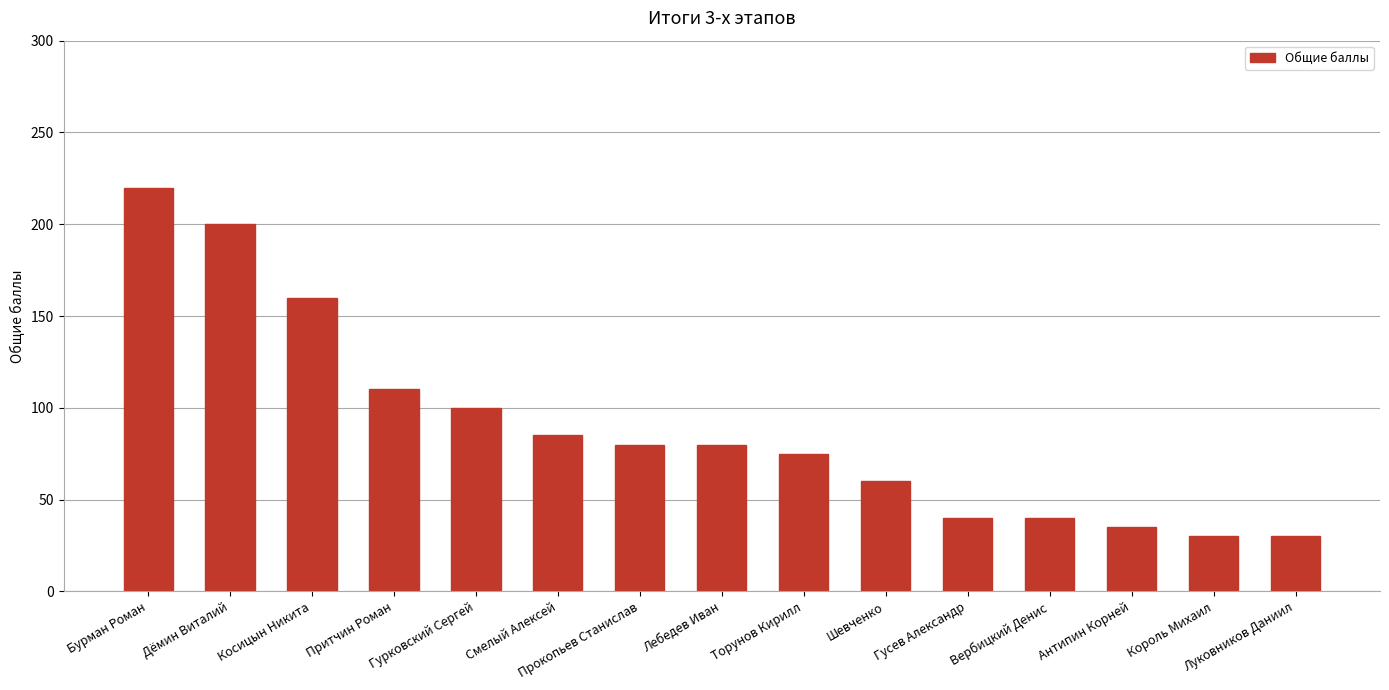

Reading left to right, transcribe all the data shown in this chart.

220	200	160	110	100	85	80	80	75	60	40	40	35	30	30